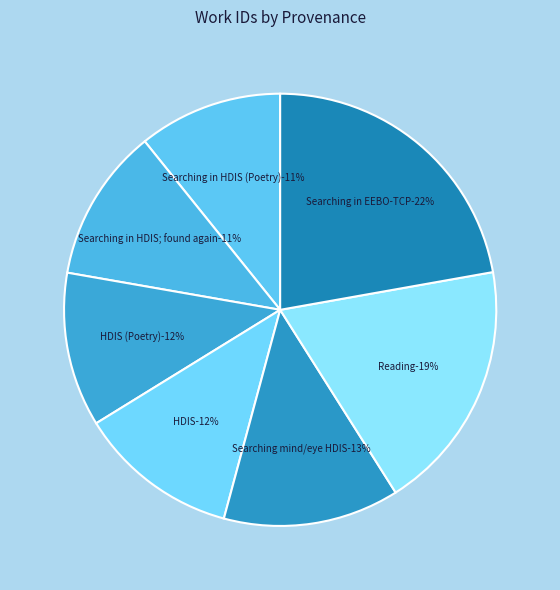

Is there any slice that represents more than half of the pie?

No